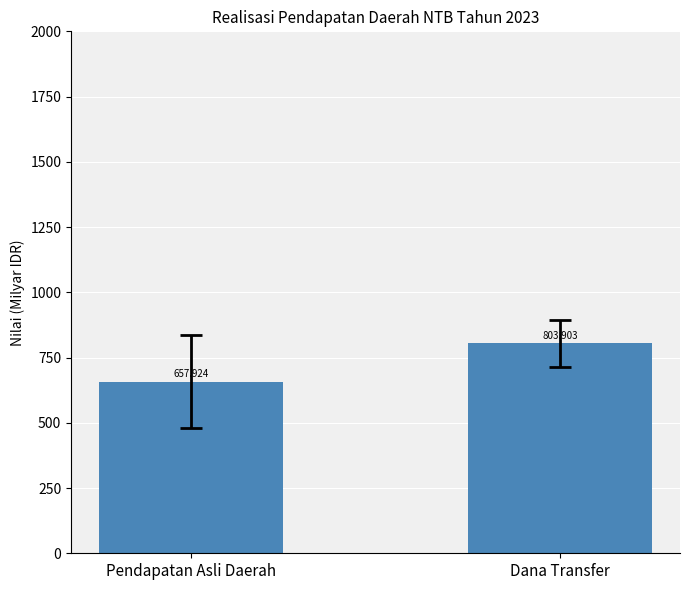

Reading left to right, what are all the values shown in this chart?

Pendapatan Asli Daerah=657.9	Dana Transfer=803.9